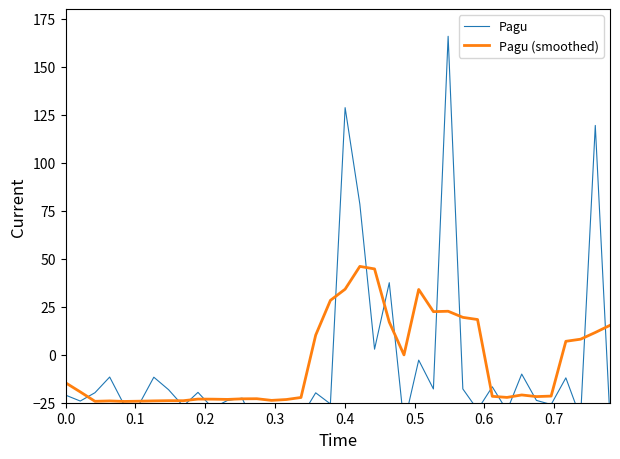

What is the lowest value of the Pagu (smoothed) series?

-24.3